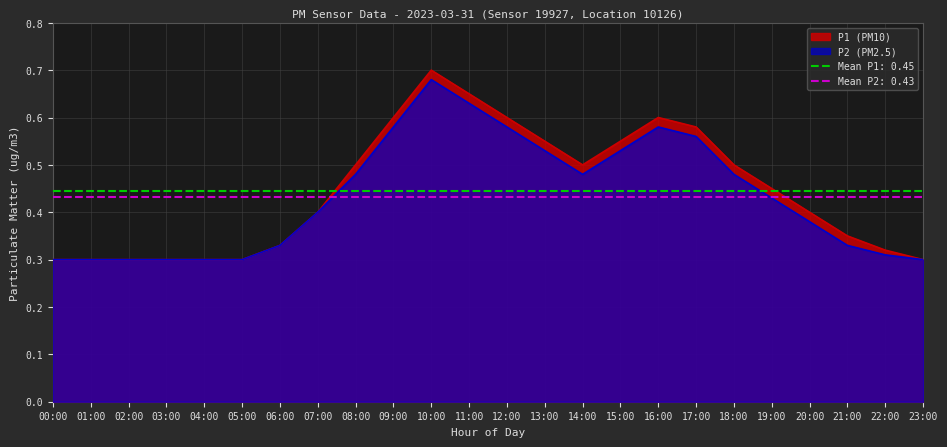

What is the sum of all P2 values?

10.4